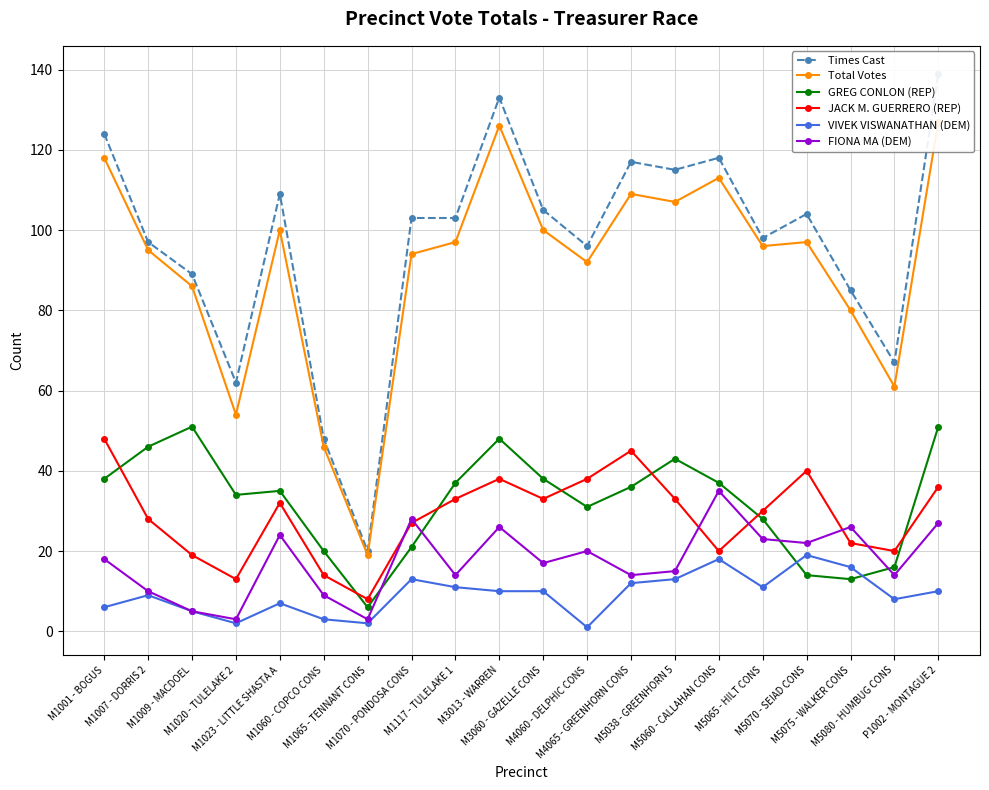

Which series changed the most between M4060 - DELPHIC CONS and M4065 - GREENHORN CONS?

Times Cast